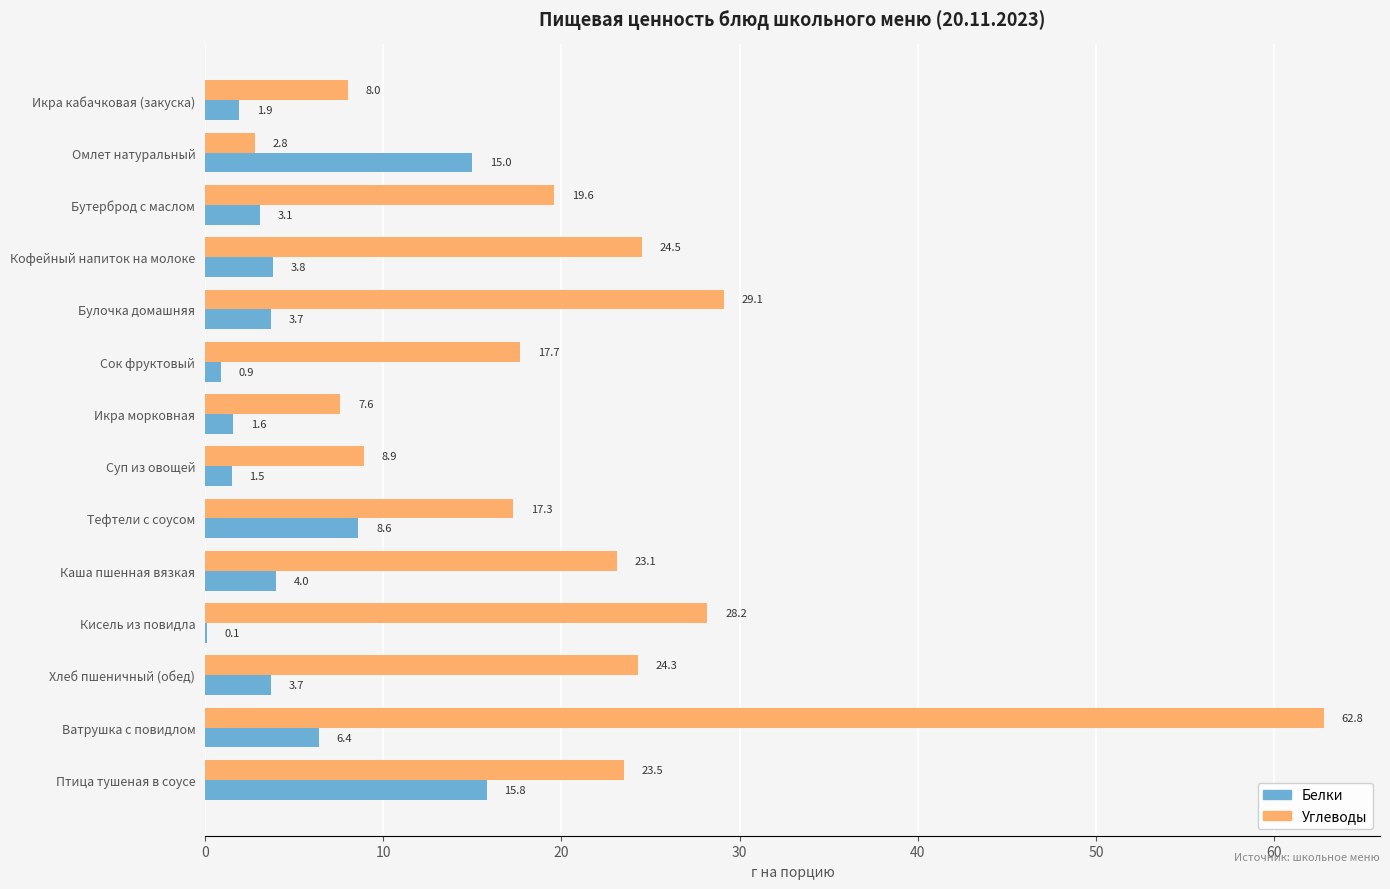

What is the sum of all Углеводы values?

297.4